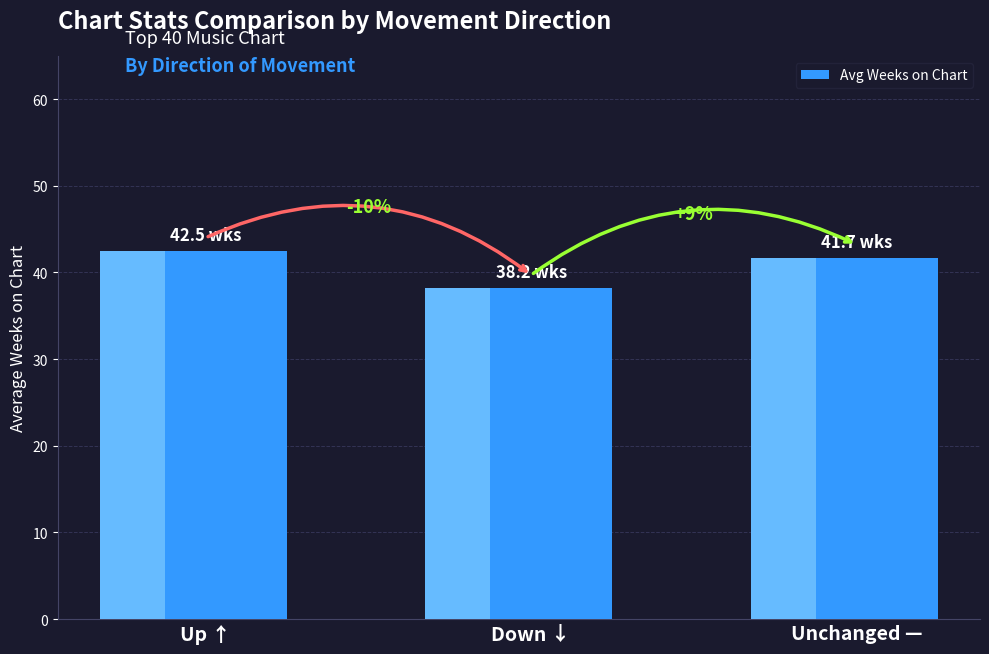

Is it true that the value at Down ↓ is 38.2?

True